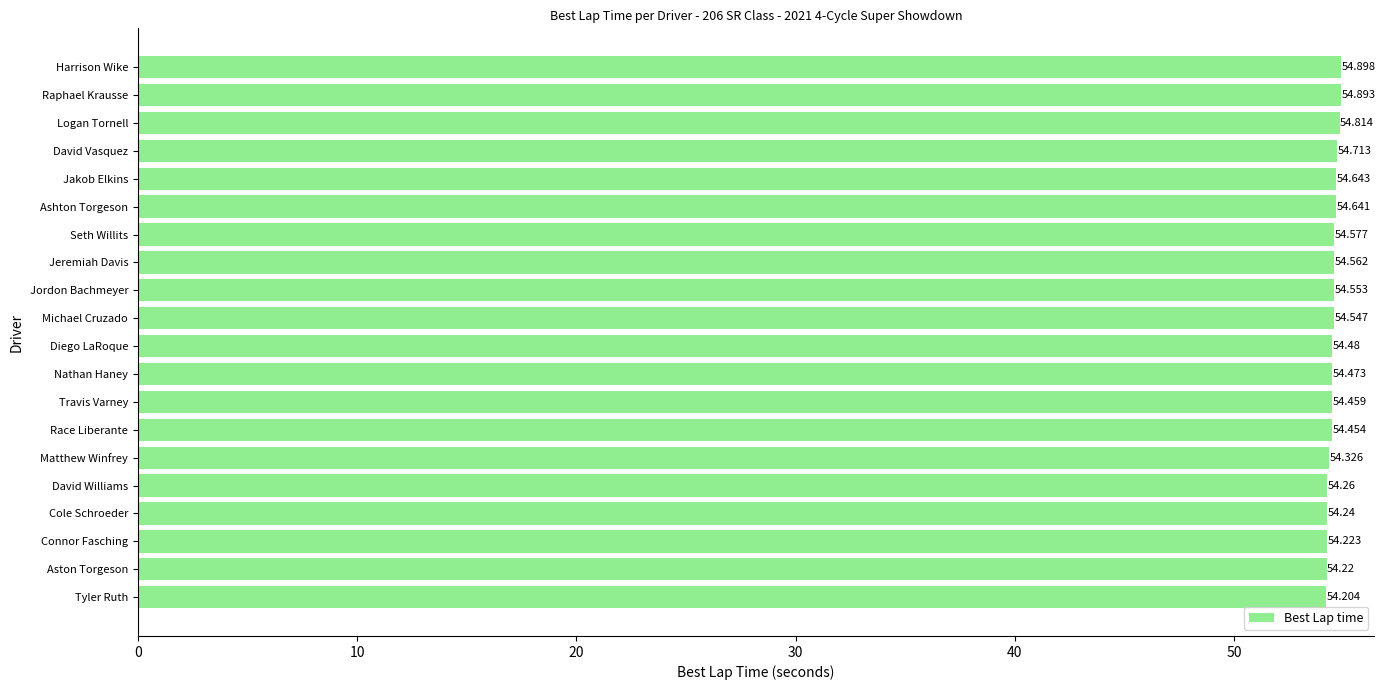

How many series are shown in this chart?

1